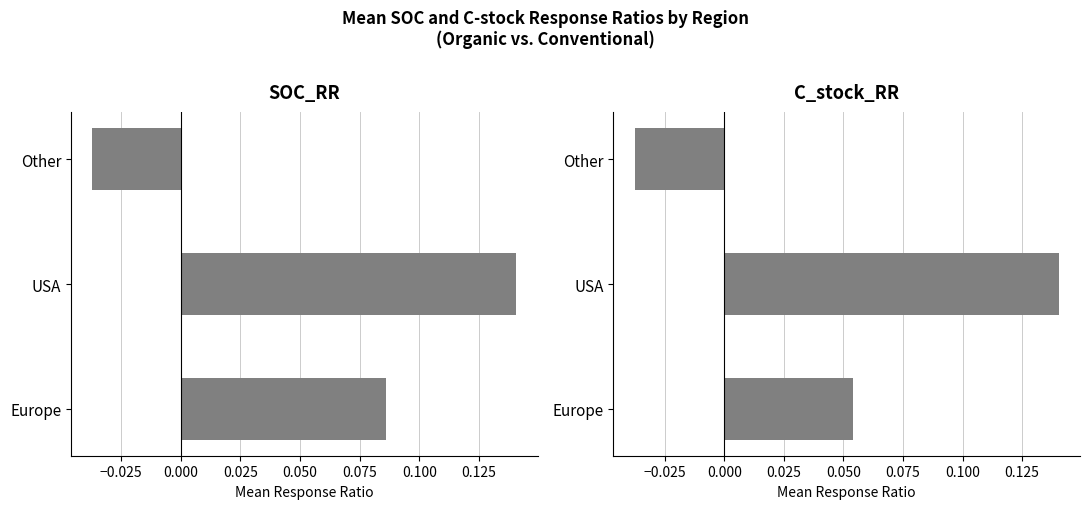

At how many categories does at least one series exceed 0?

2